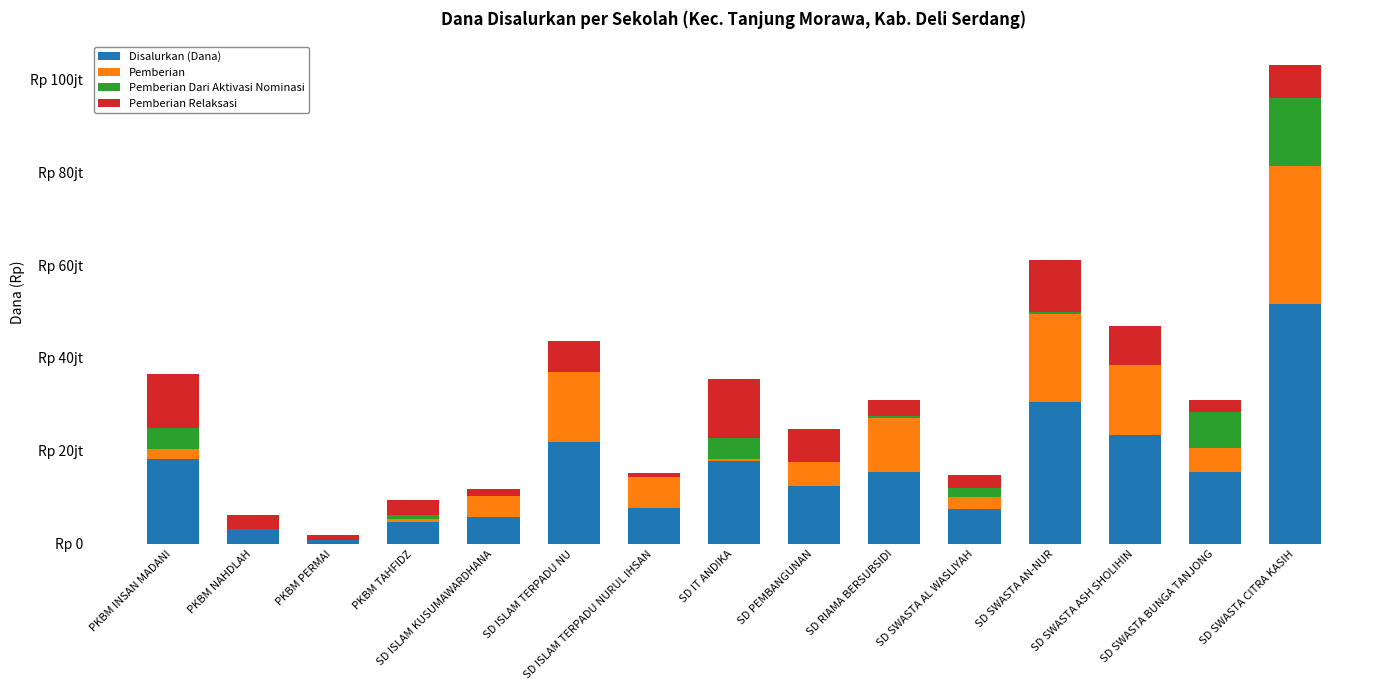

Where does the Pemberian series first go above 5175000?

SD ISLAM TERPADU NU